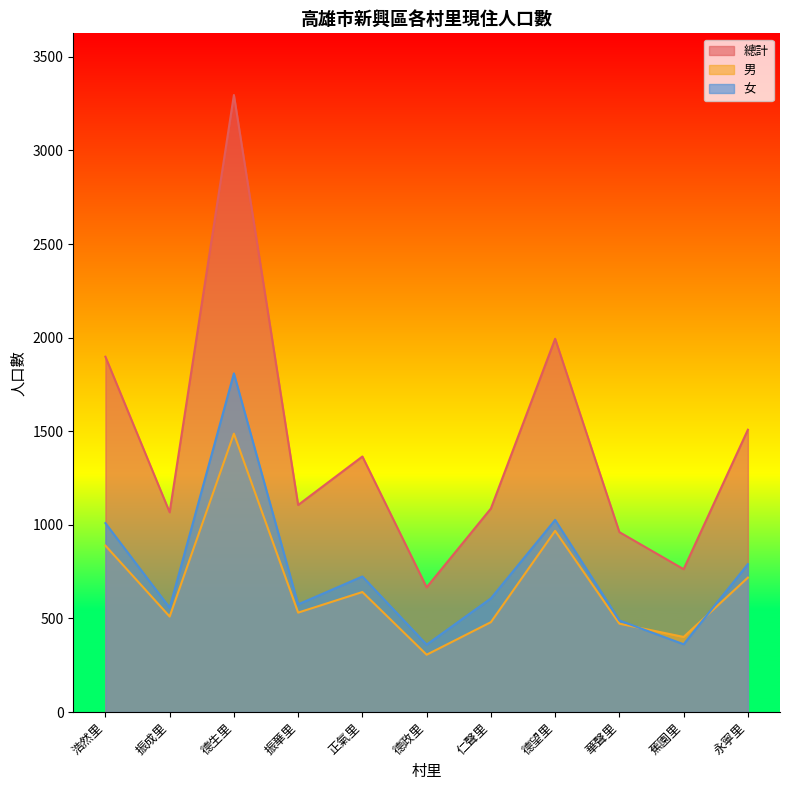

True or false: 總計 and 女 cross at least once.

False